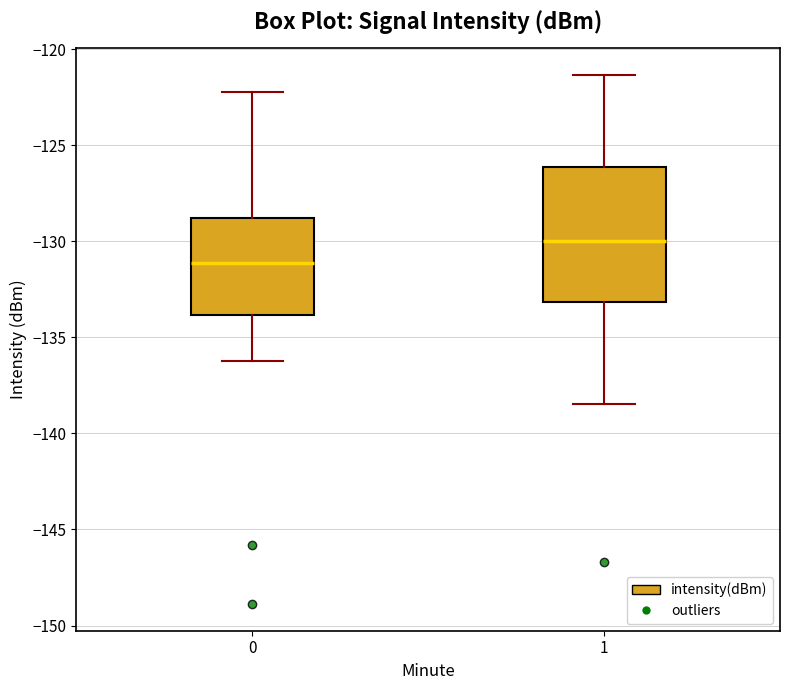

Reading left to right, transcribe this box plot: for each box, give where its median line is, the range the box spans, and where its two whiskers end, as read against the y-axis. The values are not printed on the chart, so give them approximately, as read against the axis.

0: median -131.0, box -134.0 to -129.0, whiskers -136.5 to -122.0
1: median -130.0, box -133.0 to -126.0, whiskers -138.5 to -121.5